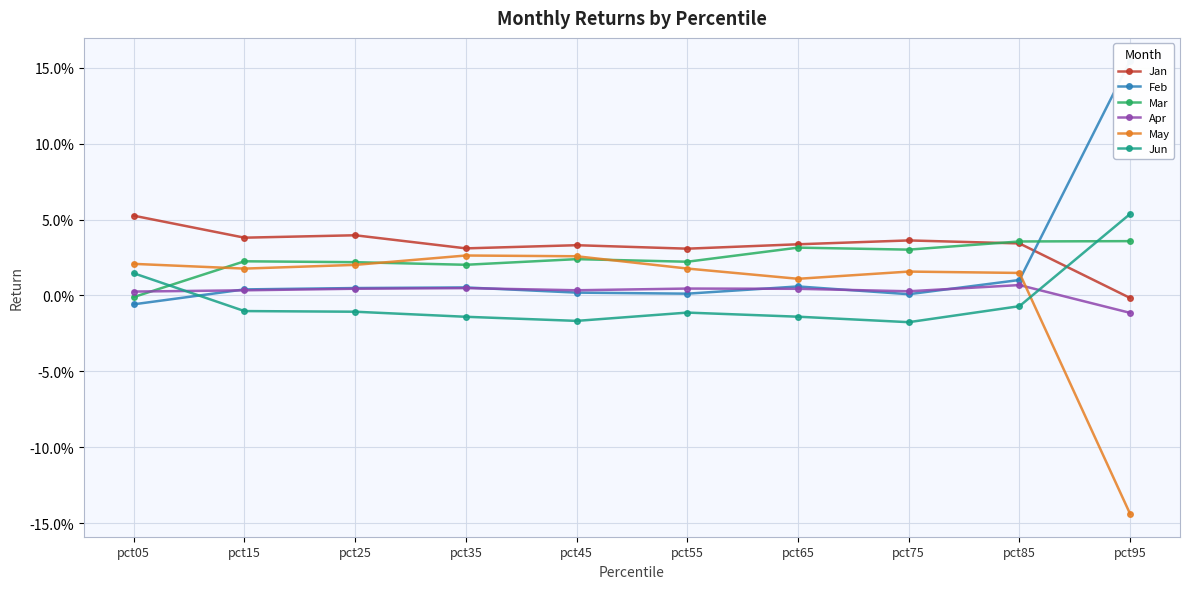

True or false: Apr and Jun cross at least once.

True